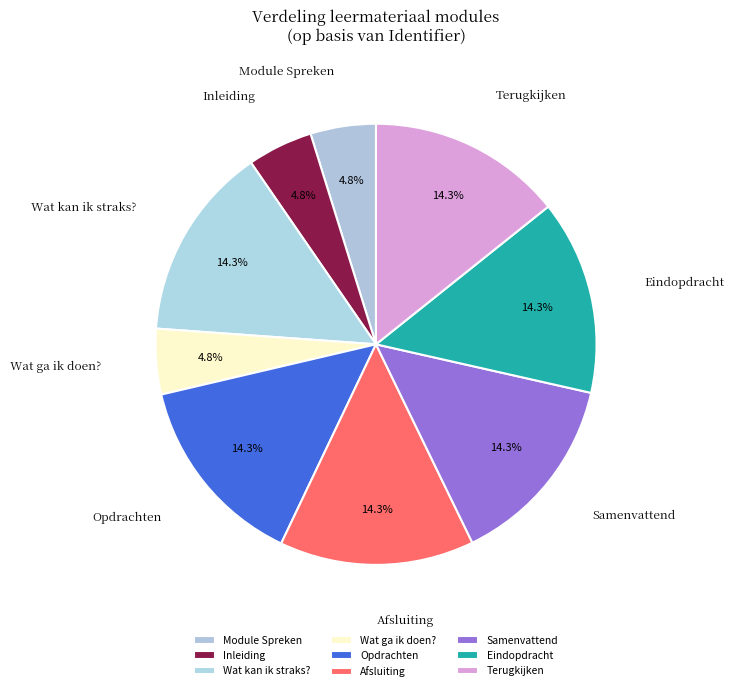

How much of the chart is everything except Terugkijken?

85.7%